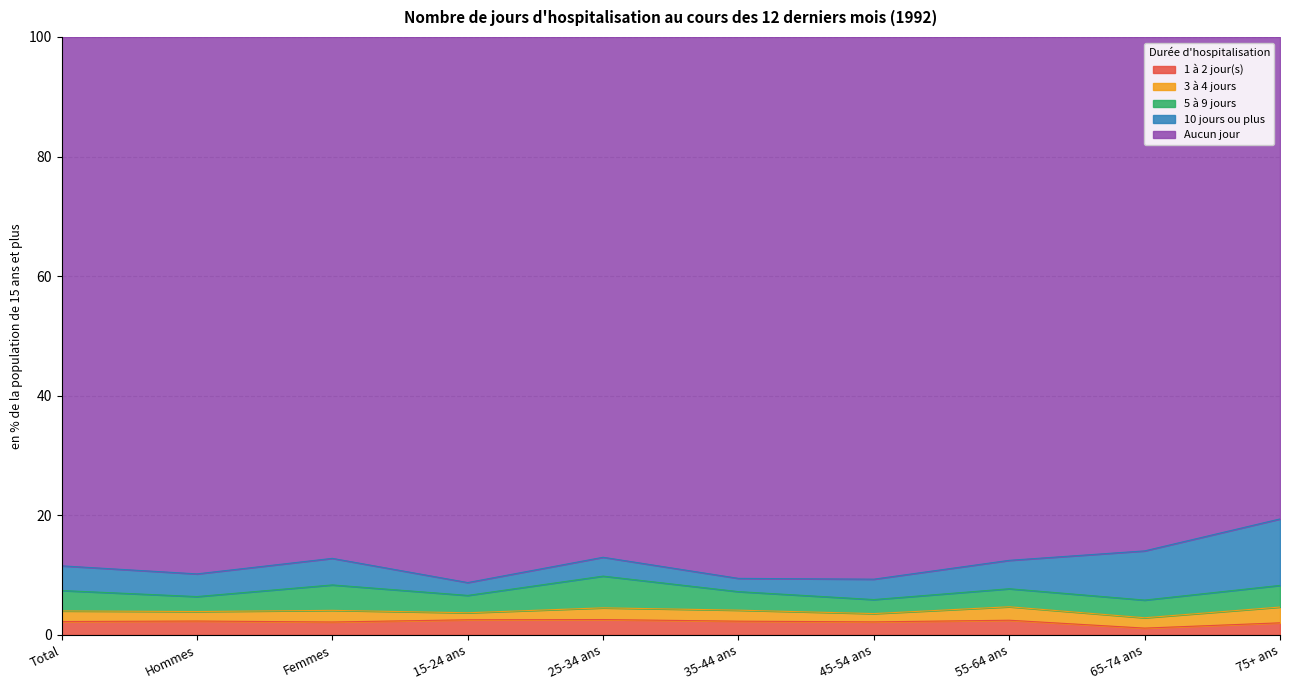

What is the value of the Aucun jour point at the 4th from the left?

91.2